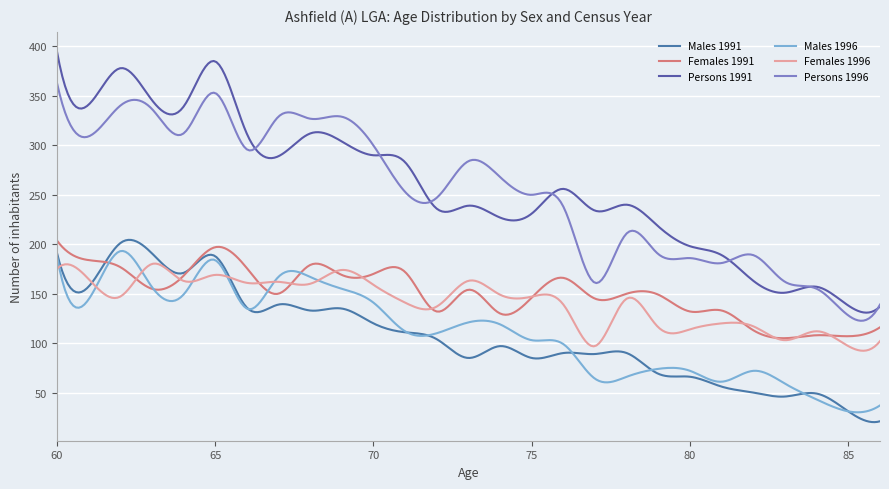

Reading left to right, list all the values displayed in this chart.

Males 1991: 60=192	61=157	62=201	63=191	64=171	65=188	66=136	67=139	68=133	69=135	70=120	71=111	72=104	73=85	74=97	75=85	76=90	77=89	78=90	79=69	80=66	81=56	82=50	83=46	84=49	85=31	86=21
Females 1991: 60=204	61=184	62=177	63=155	64=168	65=197	66=176	67=150	68=179	69=169	70=170	71=172	72=132	73=154	74=130	75=146	76=166	77=145	78=150	79=149	80=132	81=133	82=113	83=105	84=108	85=107	86=116
Persons 1991: 60=396	61=341	62=378	63=346	64=339	65=385	66=312	67=289	68=312	69=304	70=290	71=283	72=236	73=239	74=227	75=231	76=256	77=234	78=240	79=218	80=198	81=189	82=163	83=151	84=157	85=138	86=137
Males 1996: 60=189	61=144	62=193	63=157	64=149	65=184	66=135	67=167	68=167	69=155	70=141	71=112	72=110	73=121	74=119	75=103	76=99	77=64	78=66	79=74	80=72	81=61	82=72	83=59	84=43	85=31	86=37
Females 1996: 60=175	61=165	62=147	63=180	64=163	65=169	66=161	67=162	68=160	69=174	70=159	71=141	72=137	73=163	74=149	75=147	76=139	77=97	78=145	79=116	80=114	81=120	82=117	83=103	84=112	85=97	86=102
Persons 1996: 60=364	61=309	62=340	63=337	64=312	65=353	66=296	67=329	68=327	69=329	70=300	71=253	72=247	73=284	74=268	75=250	76=238	77=161	78=211	79=190	80=186	81=181	82=189	83=162	84=155	85=128	86=139